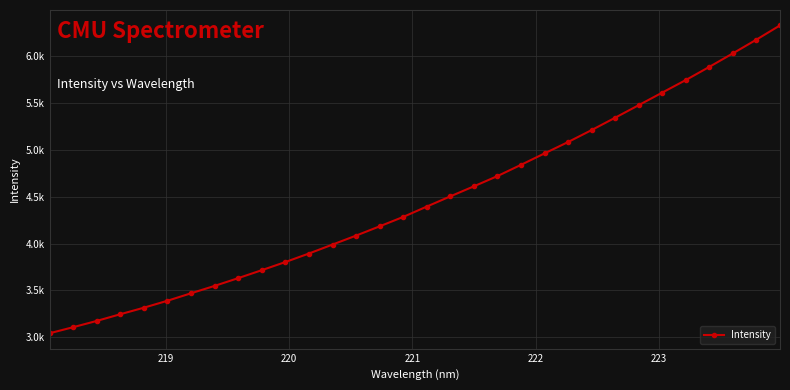

How many values are below 4394?

16